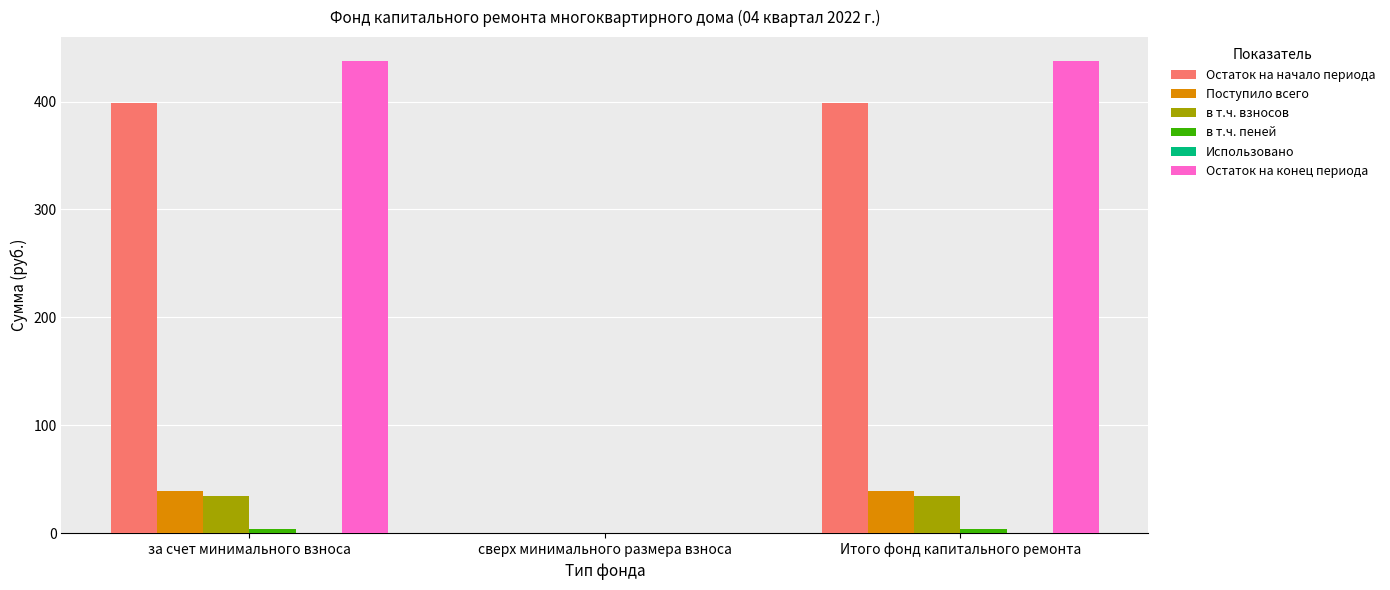

Which series changed the most between за счет минимального взноса and сверх минимального размера взноса?

Остаток на конец периода